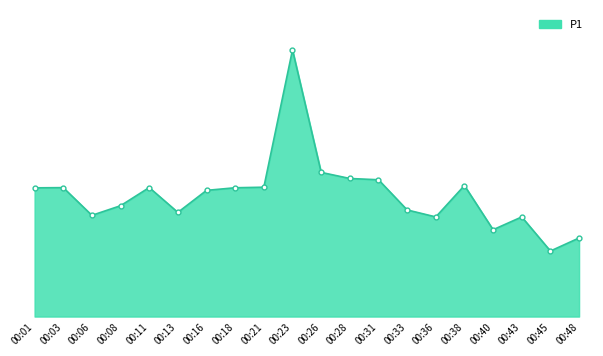

What is the value of the 7th point from the left?

30.0